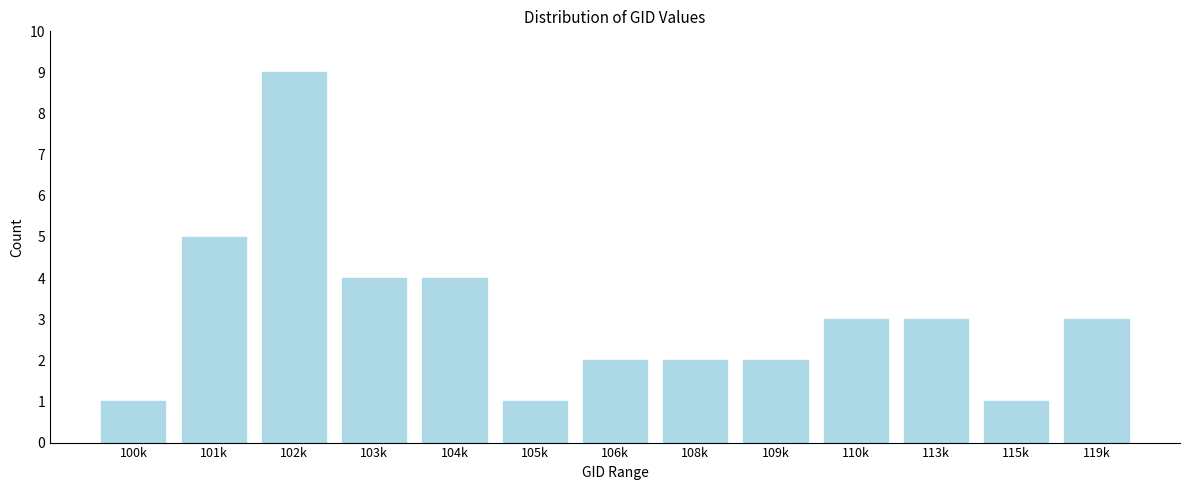

Reading left to right, extract all data points from this chart.

1	5	9	4	4	1	2	2	2	3	3	1	3